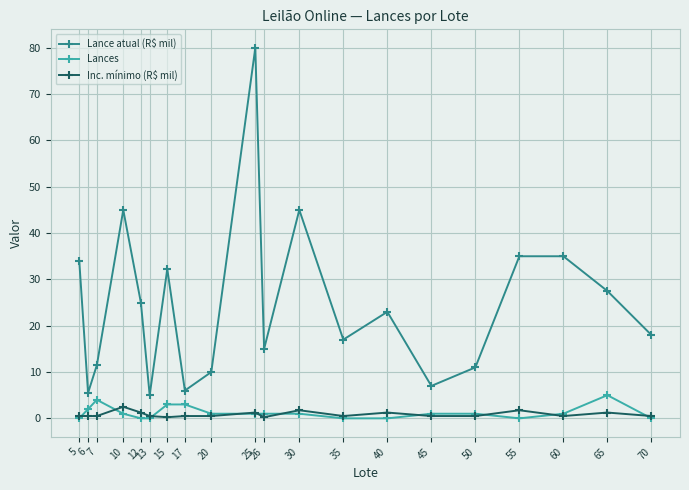

True or false: Lance atual (R$ mil) and Lances cross at least once.

False